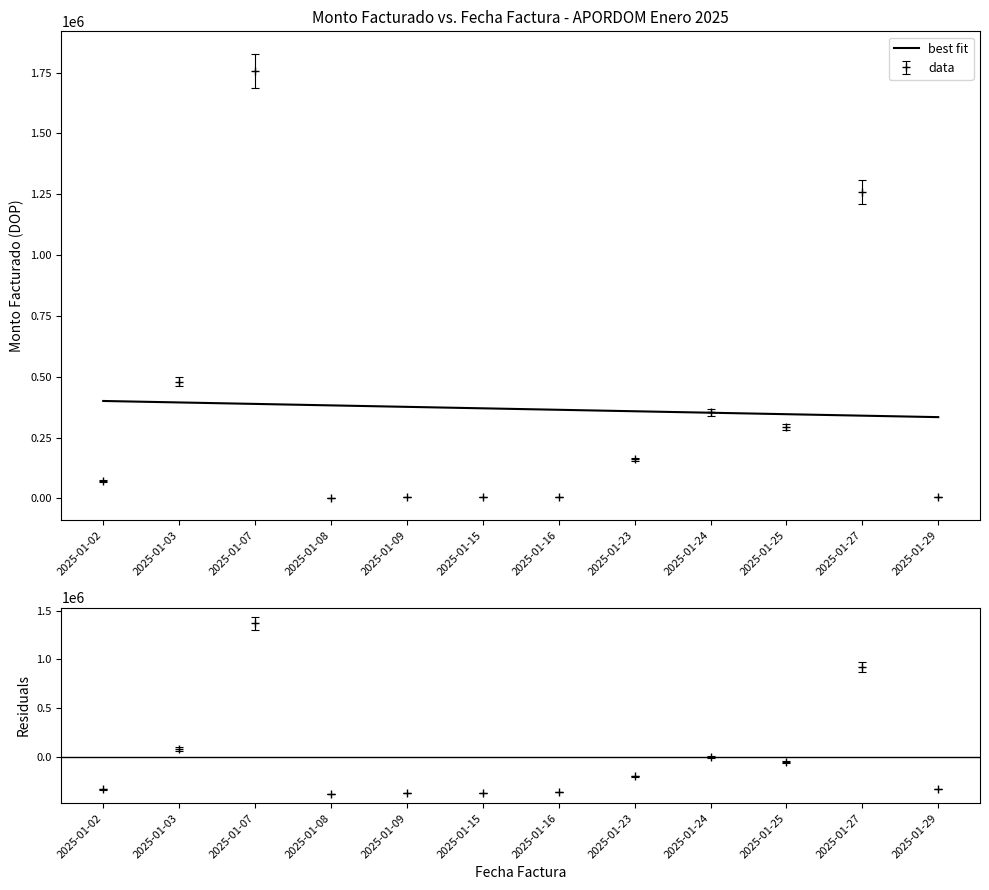

At which label does the data first exceed 370026?

2025-01-02